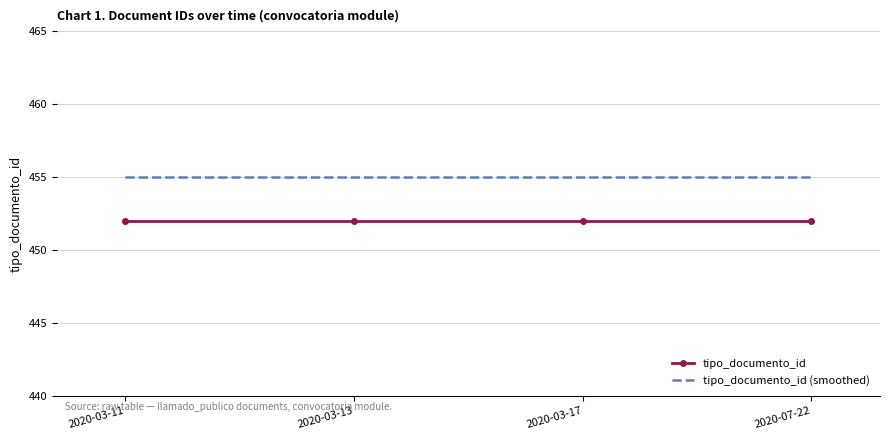

What is the sum of all tipo_documento_id values?

1808